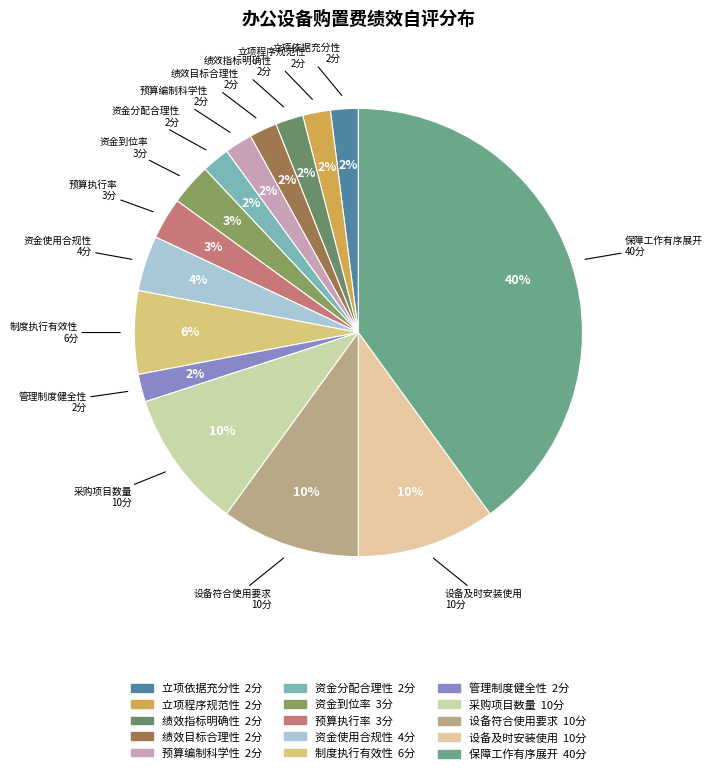

How many segments does this pie chart have?

15